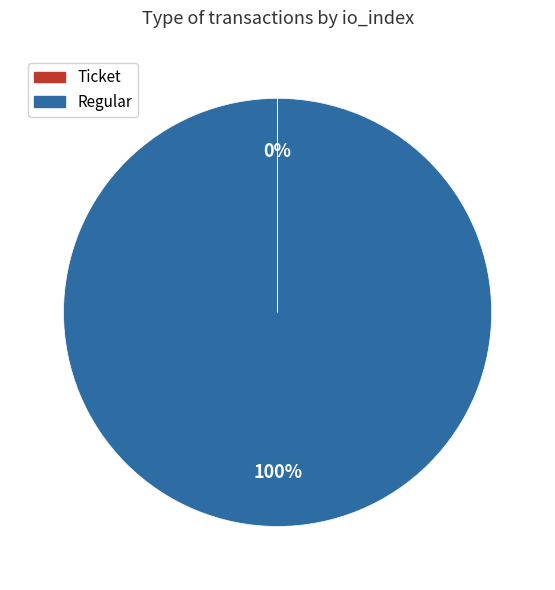

Which category has the biggest portion of the pie?

Regular